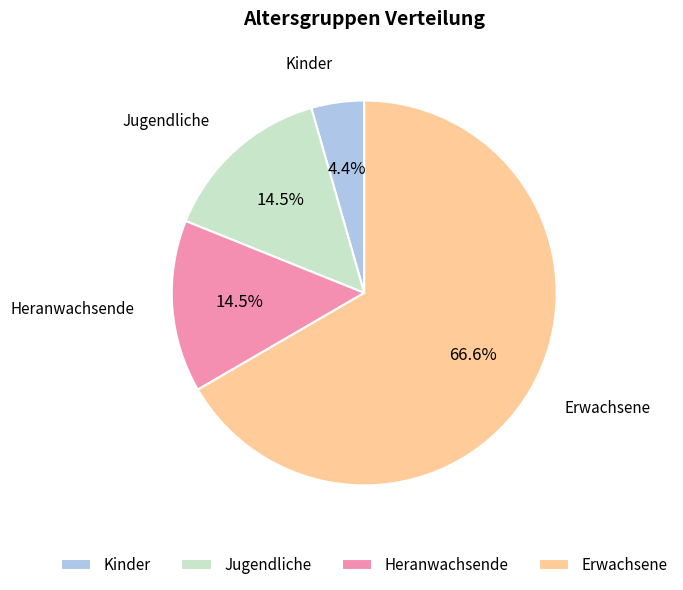

To the nearest percent, what is the difference between the Jugendliche and Kinder slice percentages?

10%